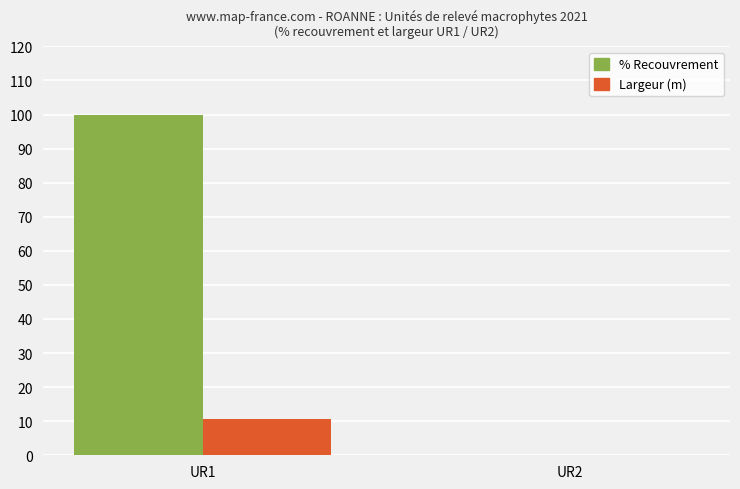

At which label does Largeur (m) reach its peak?

UR1